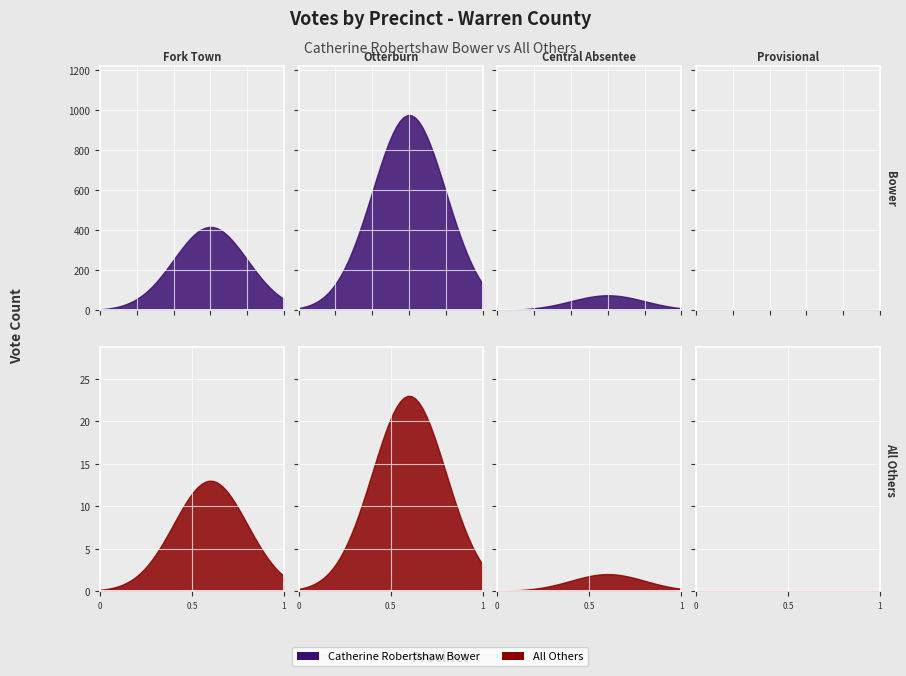

Which series changed the most between Otterburn and Central Absentee?

Catherine Robertshaw Bower